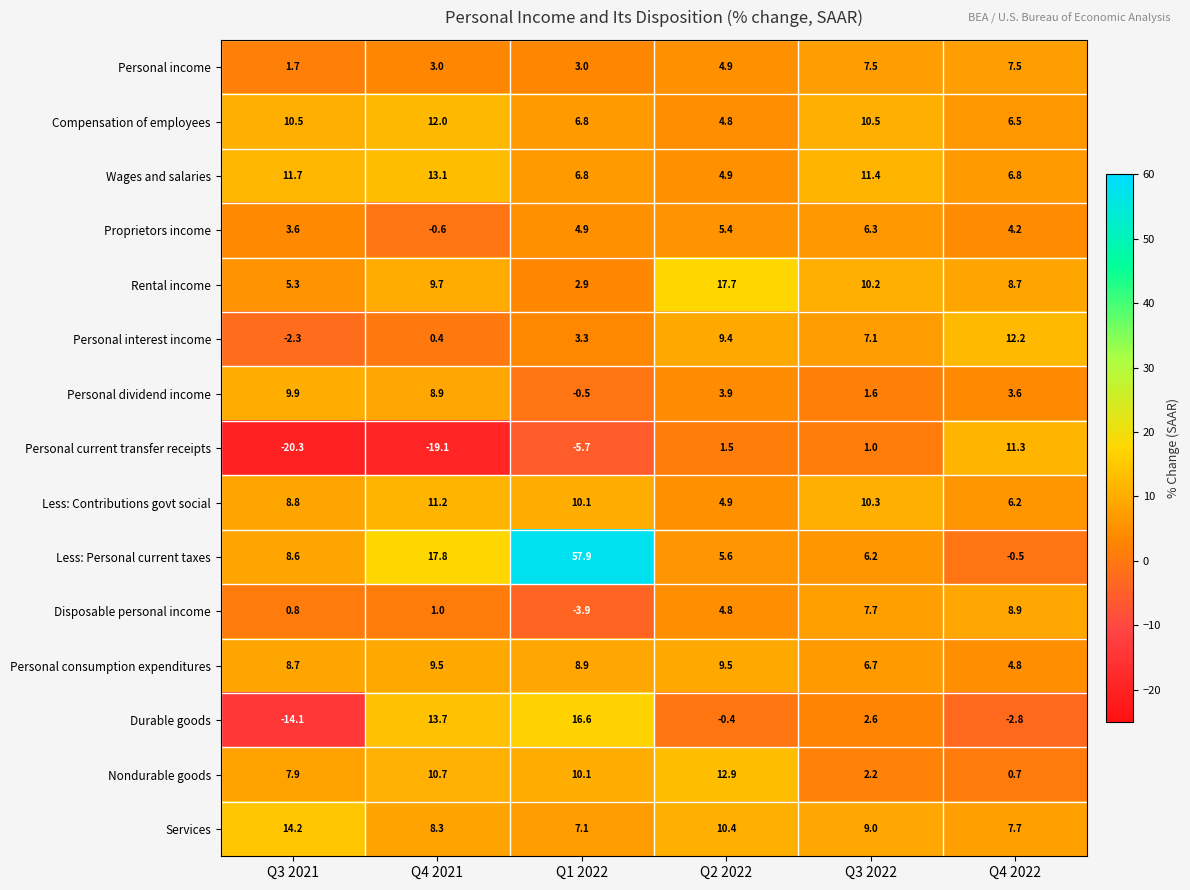

What is the total value across all series at Q3 2022?

100.3